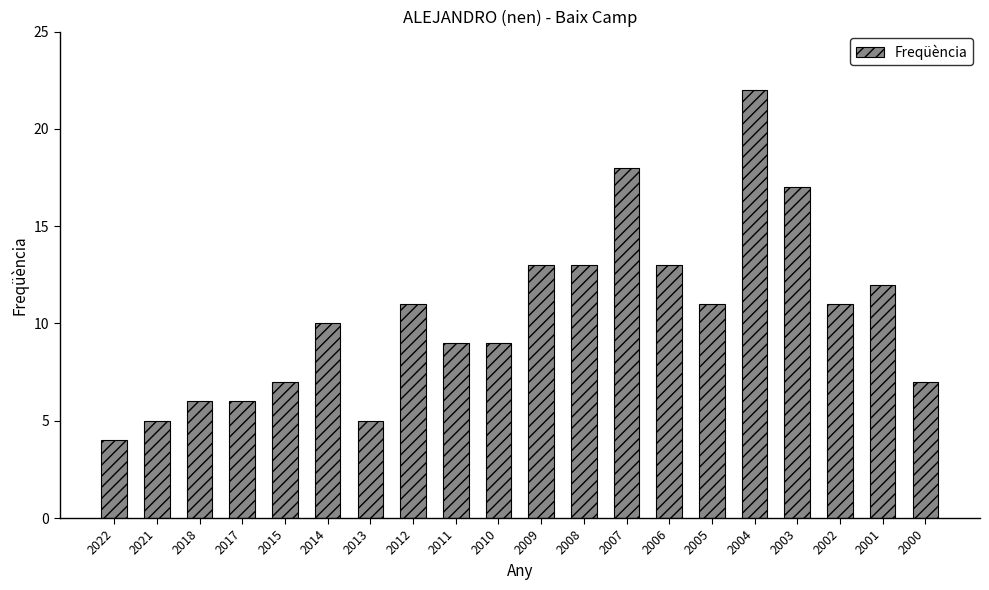

Between 2015 and 2022, which is larger?

2015